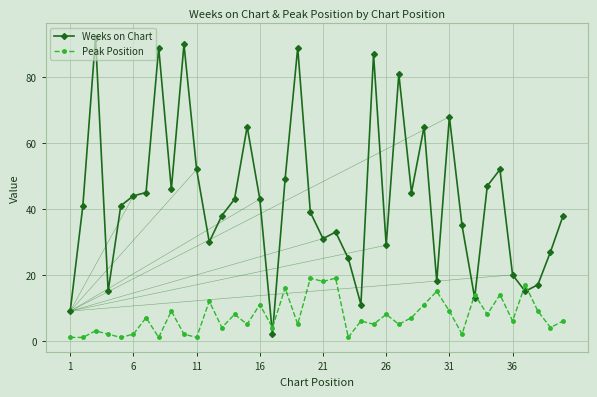

List the series in order of their overall mean, highest first.

Weeks on Chart, Peak Position